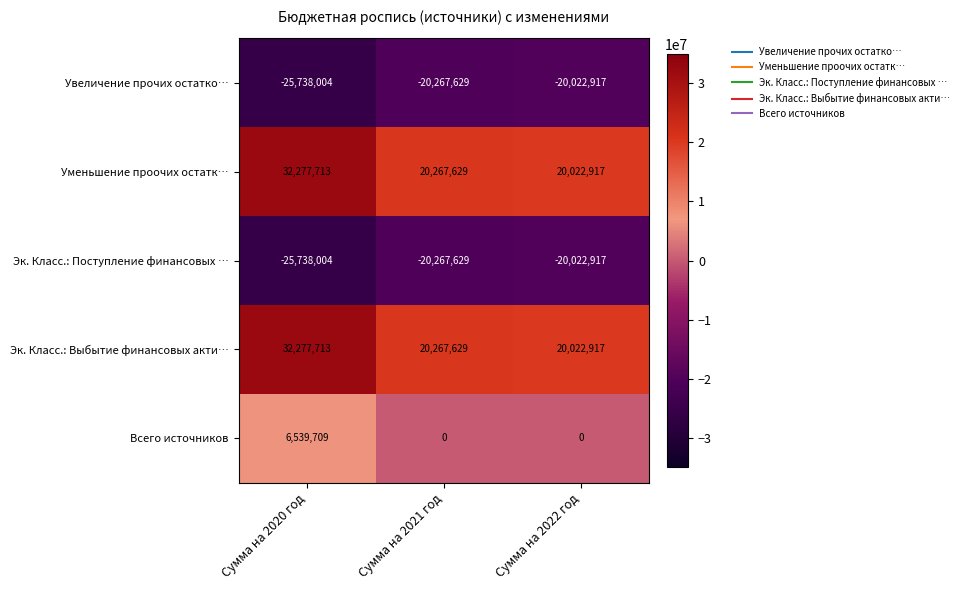

Reading right to left, what are all the values shown in this chart?

Увеличение прочих остатко…: Сумма на 2022 год=-20022917	Сумма на 2021 год=-20267629	Сумма на 2020 год=-25738004
Уменьшение проочих остатк…: Сумма на 2022 год=20022917	Сумма на 2021 год=20267629	Сумма на 2020 год=32277713
Эк. Класс.: Поступление финансовых …: Сумма на 2022 год=-20022917	Сумма на 2021 год=-20267629	Сумма на 2020 год=-25738004
Эк. Класс.: Выбытие финансовых акти…: Сумма на 2022 год=20022917	Сумма на 2021 год=20267629	Сумма на 2020 год=32277713
Всего источников: Сумма на 2022 год=0	Сумма на 2021 год=0	Сумма на 2020 год=6539709